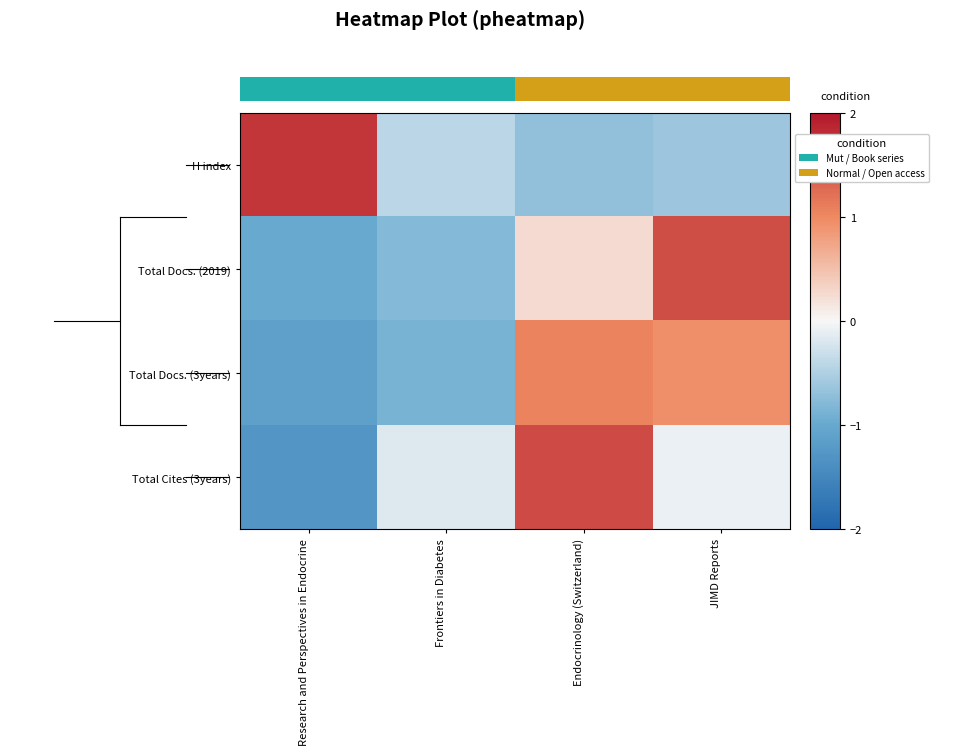

List the series in order of their peak value, lowest first.

Total Docs. (3years), Total Docs. (2019), Total Cites (3years), H index